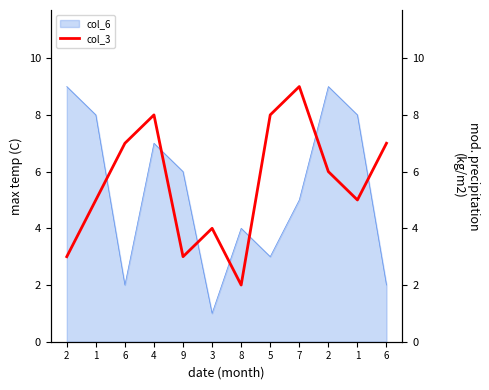

What is the change in value from 1 to 2?

+1